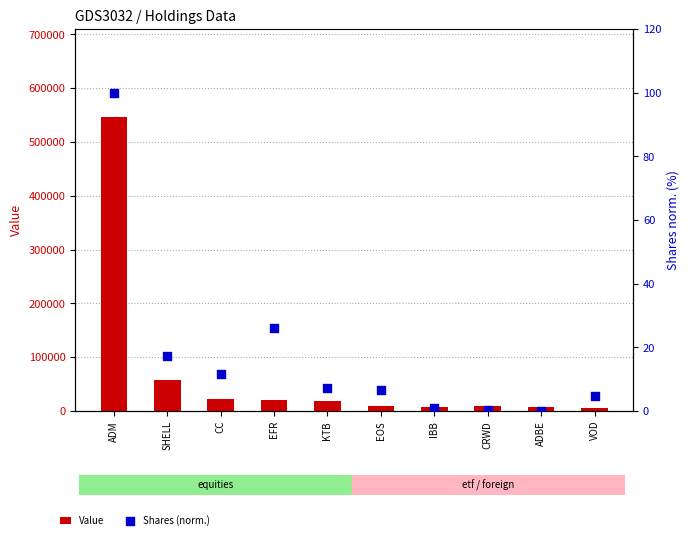

Which series has the widest spread of Y values?

Value